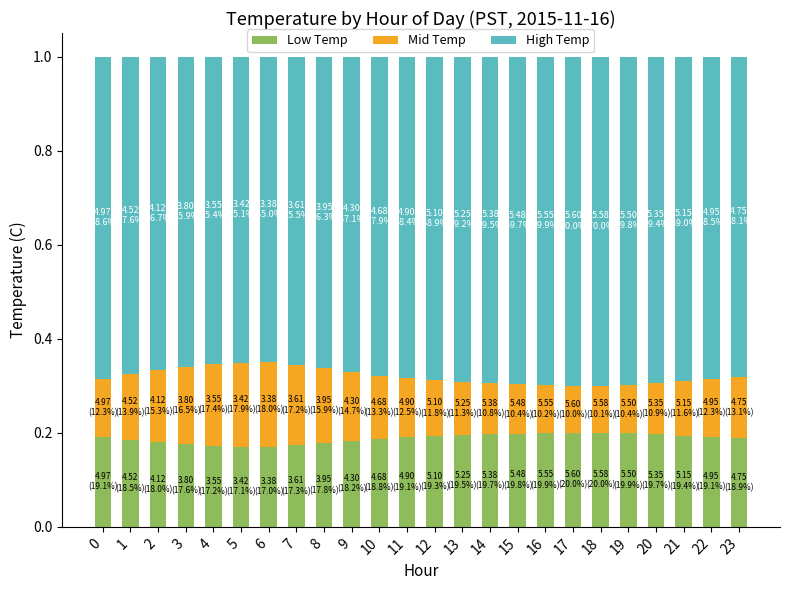

What is the total value across all series at 0?

1.0